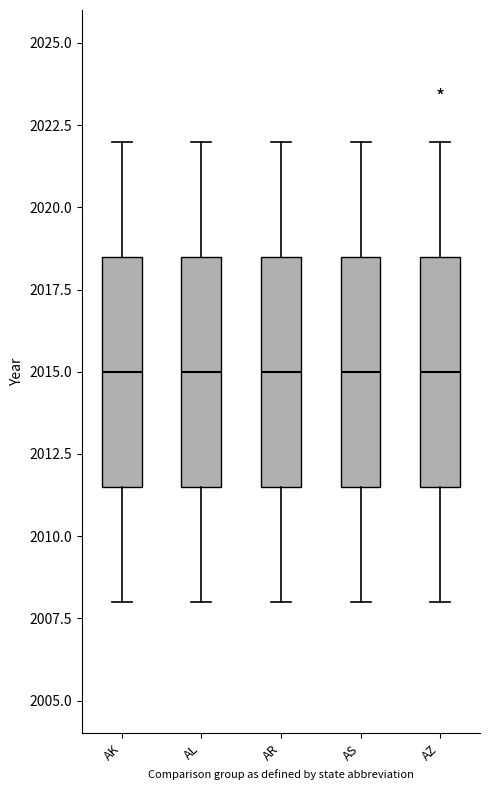

Reading left to right, read every box against the y-axis: the position of its median line, the range the box covers, and the ends of its whiskers. The values are not printed on the chart, so give them approximately, as read against the axis.

AK: median 2015.0, box 2011.5 to 2018.5, whiskers 2008.0 to 2022.0
AL: median 2015.0, box 2011.5 to 2018.5, whiskers 2008.0 to 2022.0
AR: median 2015.0, box 2011.5 to 2018.5, whiskers 2008.0 to 2022.0
AS: median 2015.0, box 2011.5 to 2018.5, whiskers 2008.0 to 2022.0
AZ: median 2015.0, box 2011.5 to 2018.5, whiskers 2008.0 to 2022.0